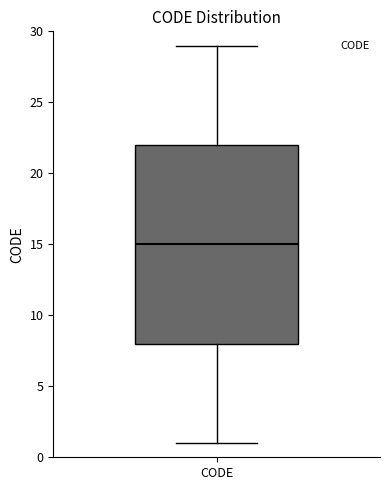

Read this box plot against the y-axis: the position of the median line, the range covered by the box, and the ends of both whiskers. The values are not printed on the chart, so give them approximately, as read against the axis.

median 15, box 8 to 22, whiskers 1 to 29